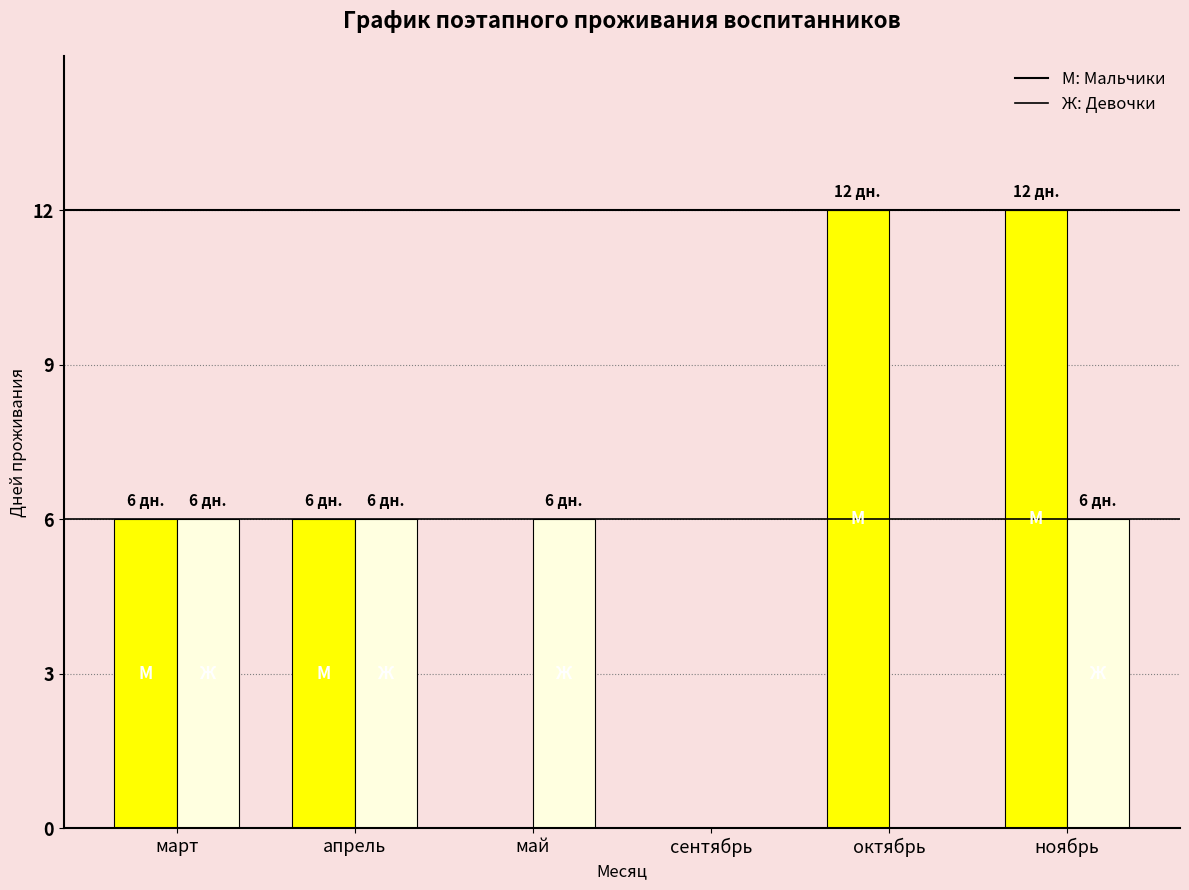

What is the total value across all series at октябрь?

12